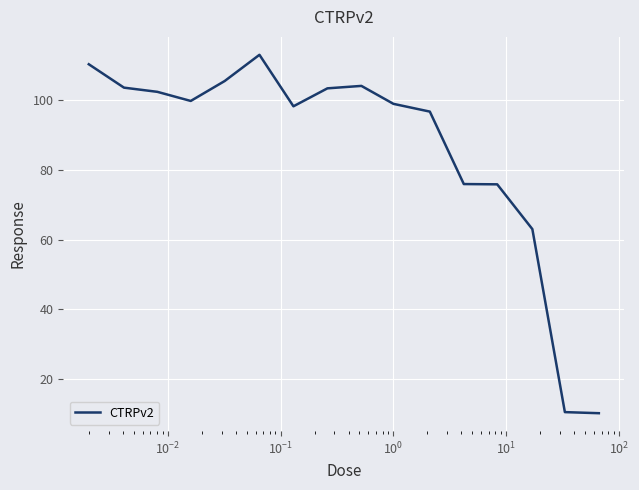

What is the minimum value shown in the chart?

10.3